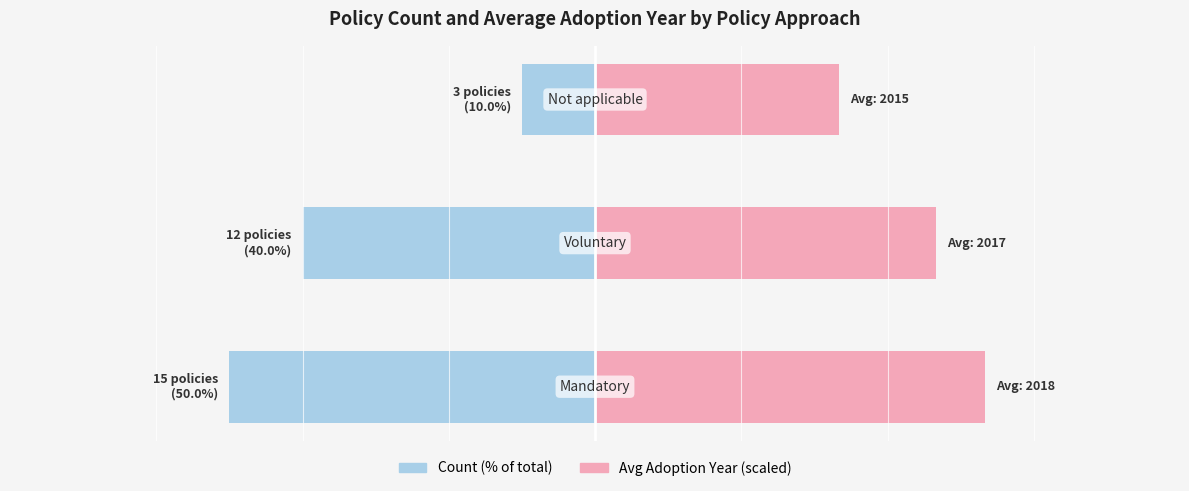

The value of Count (% of total) at 1 is -25.7. True or false?

False